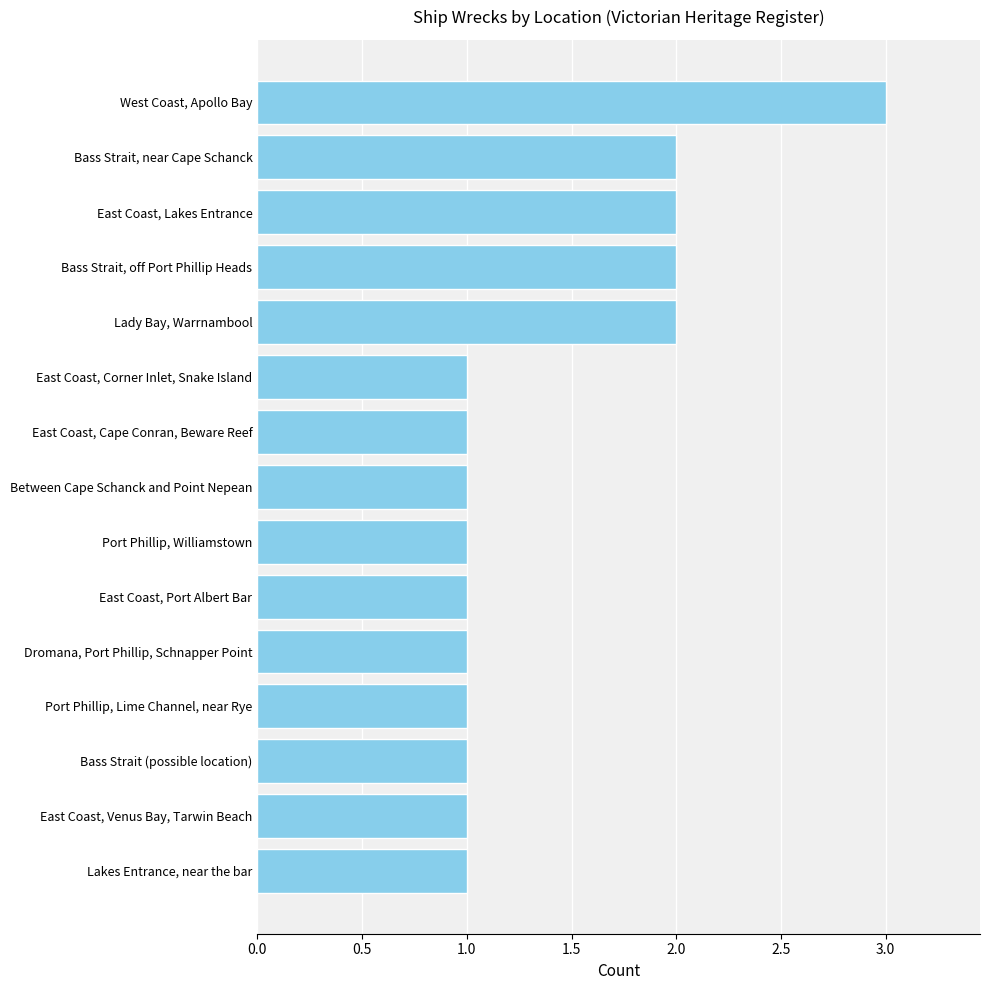

How many series are shown in this chart?

1